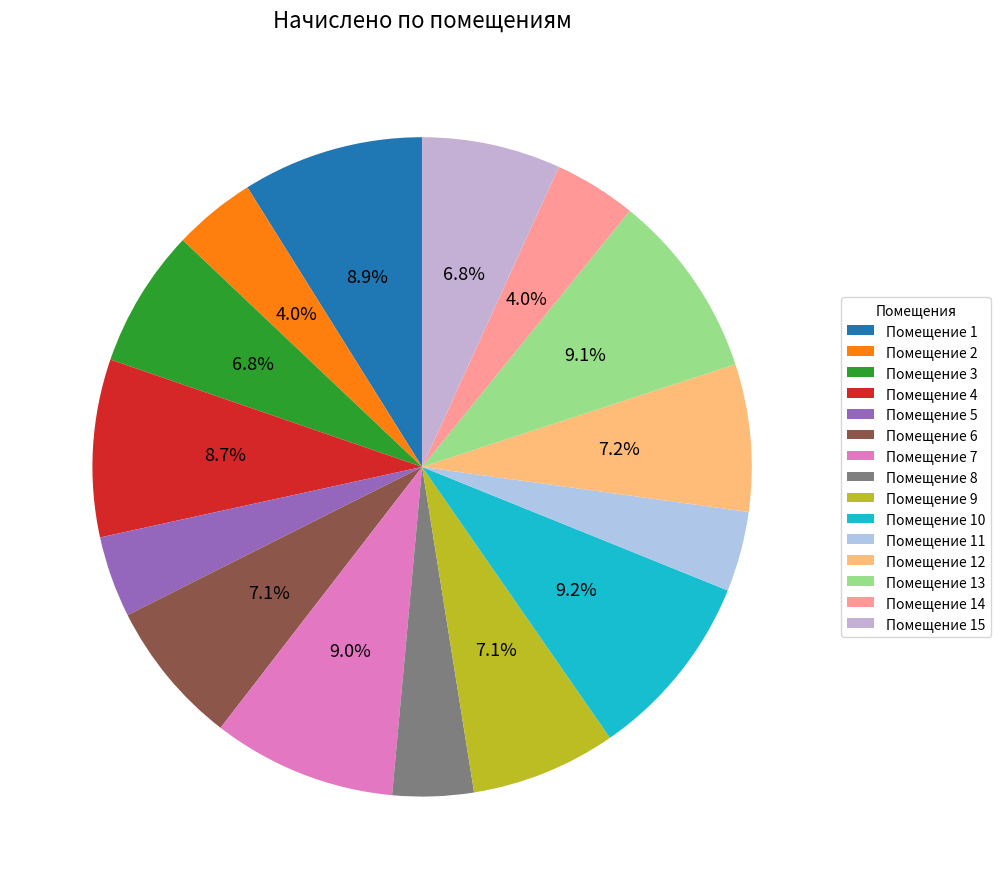

How many slices are in this pie chart?

15